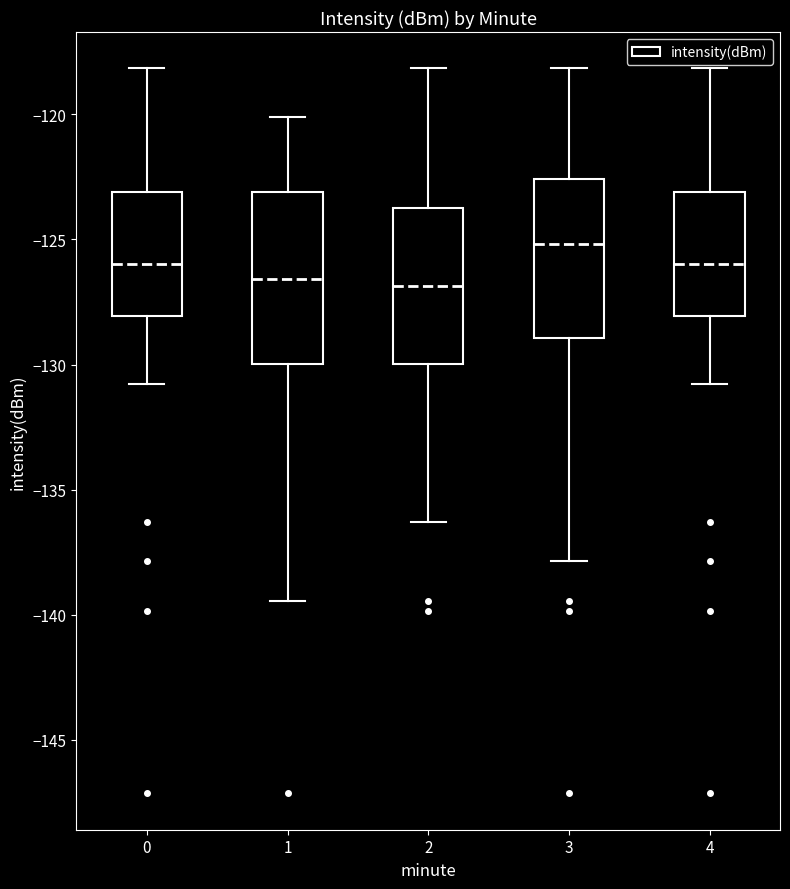

Reading left to right, transcribe this box plot: for each box, give where its median line is, the range the box spans, and where its two whiskers end, as read against the y-axis. The values are not printed on the chart, so give them approximately, as read against the axis.

0: median -126.0, box -128.0 to -123.0, whiskers -131.0 to -118.0
1: median -126.5, box -130.0 to -123.0, whiskers -139.5 to -120.0
2: median -127.0, box -130.0 to -123.5, whiskers -136.5 to -118.0
3: median -125.0, box -129.0 to -122.5, whiskers -138.0 to -118.0
4: median -126.0, box -128.0 to -123.0, whiskers -131.0 to -118.0